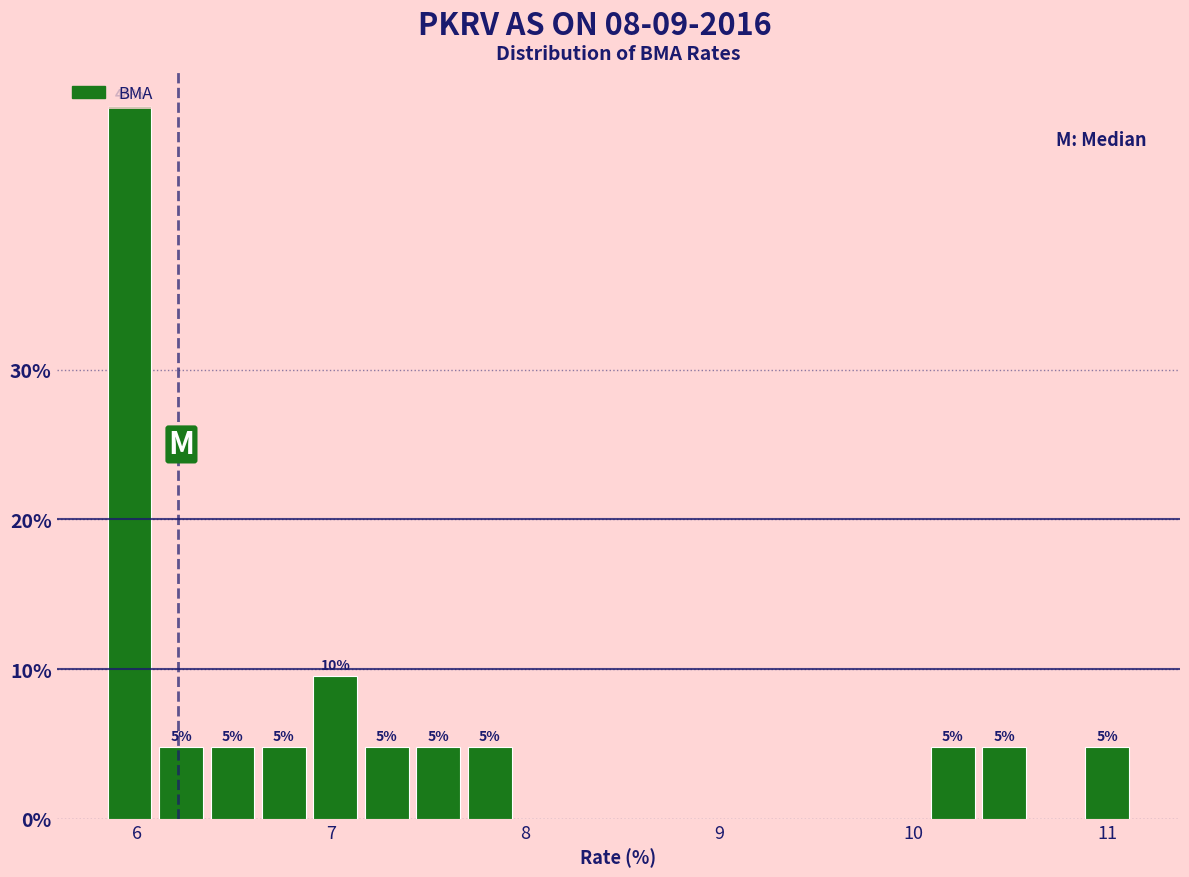

Read against the x-axis, roughly where is the centre of the tallest bar?

6.0